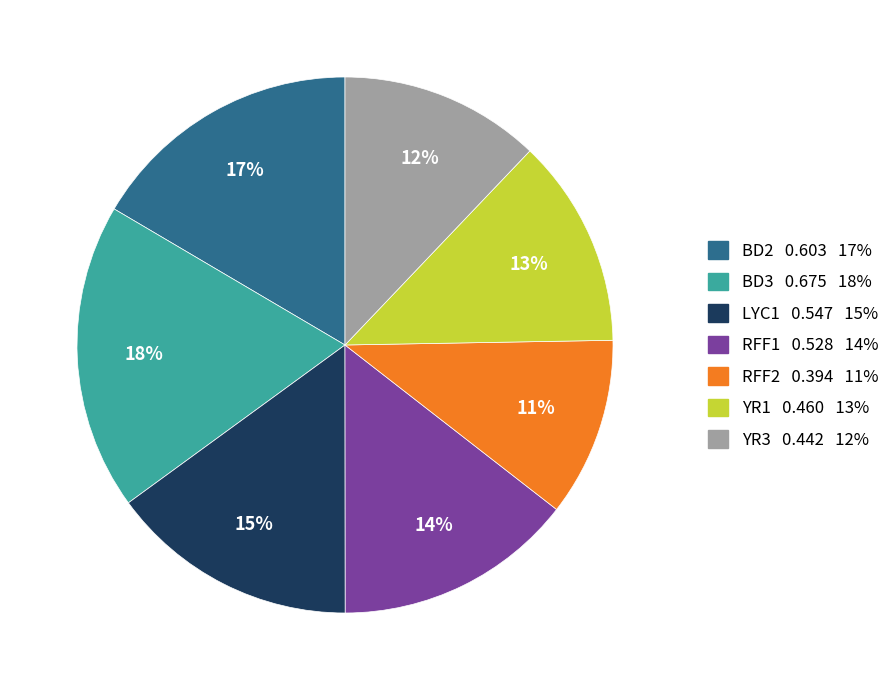

Do YR1 and RFF1 together represent more than half of the pie?

No